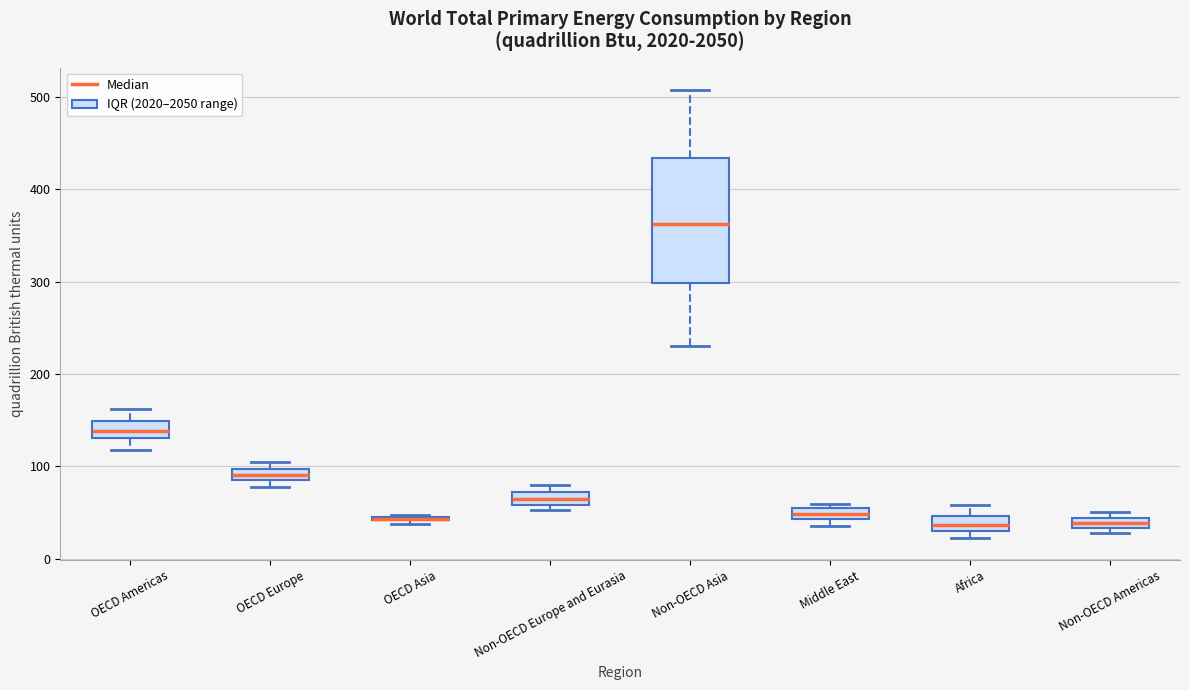

Where is the upper edge of the box for Middle East on the y-axis? The values are not printed on the chart, so give them approximately, as read against the axis.

50